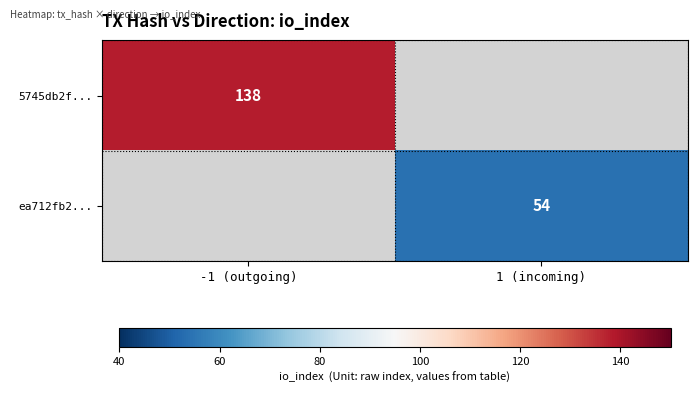

How many data points does each series have?

2